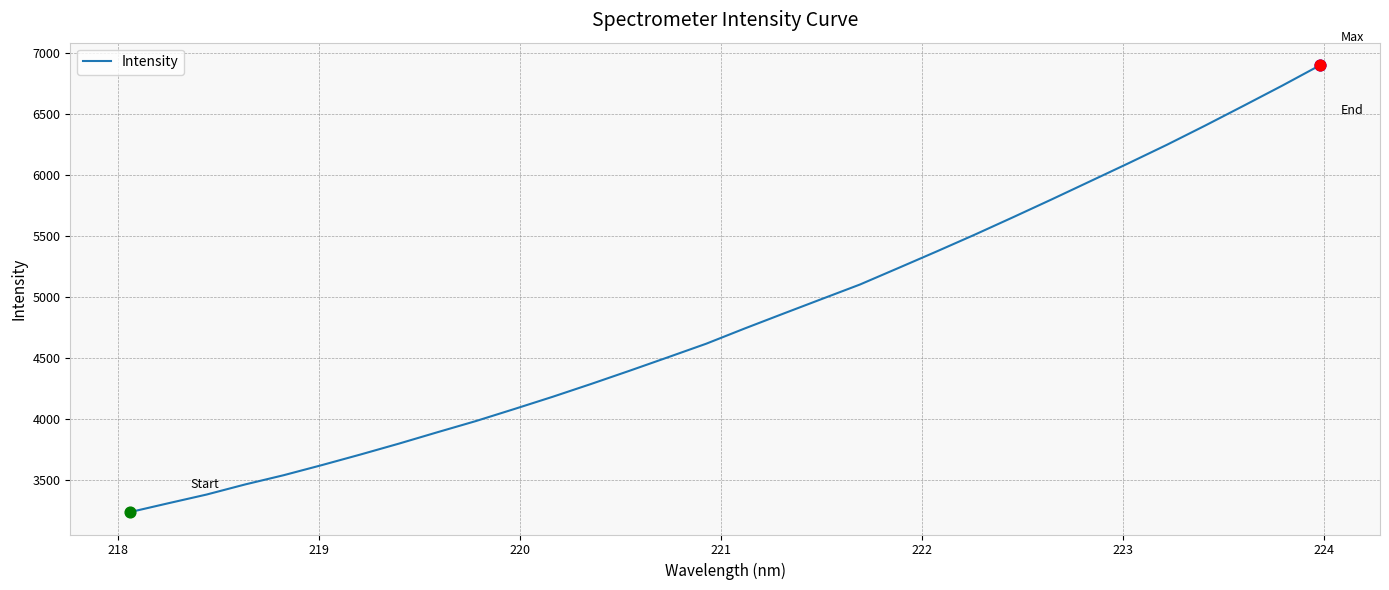

What is the maximum value shown in the chart?

6903.9